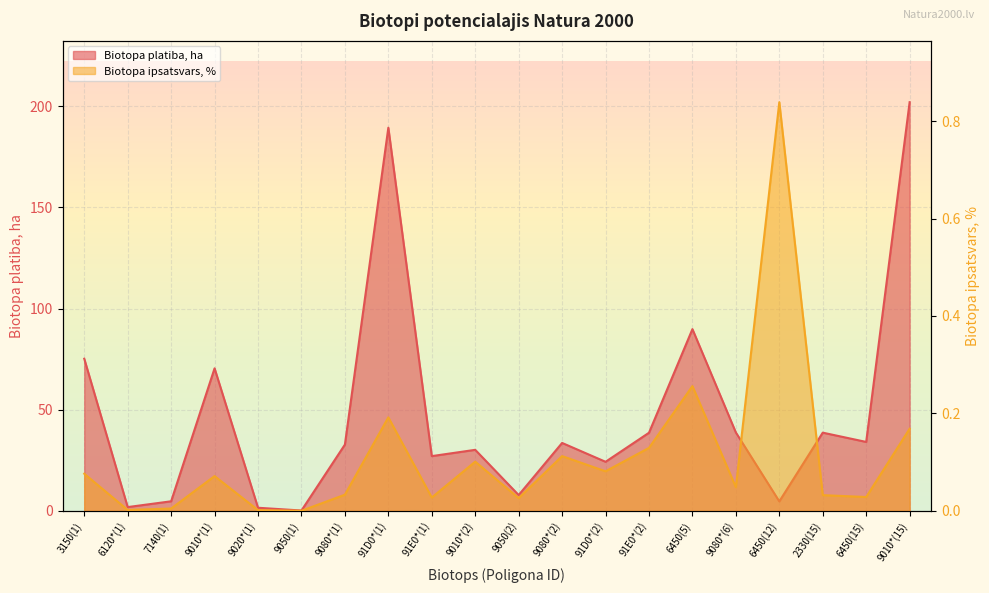

Rank the series by their maximum value, from highest to lowest.

Biotopa platiba, ha, Biotopa ipsatsvars, %